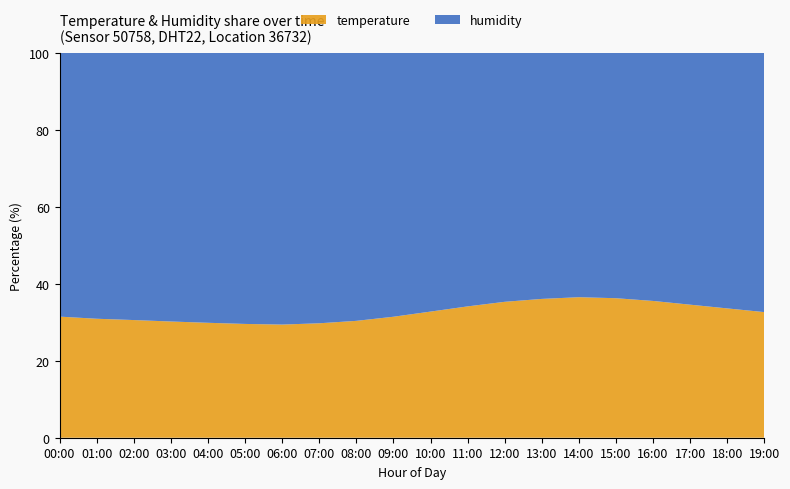

Reading left to right, transcribe all the data shown in this chart.

temperature: 24.1	23.8	23.6	23.4	23.2	23.0	22.9	23.1	23.5	24.2	25.1	26.0	26.8	27.3	27.6	27.4	26.9	26.2	25.5	24.8
humidity: 52.5	53.2	53.6	54.1	54.5	54.8	55.0	54.6	53.9	52.8	51.5	50.2	49.1	48.4	48.0	48.2	48.8	49.6	50.4	51.2